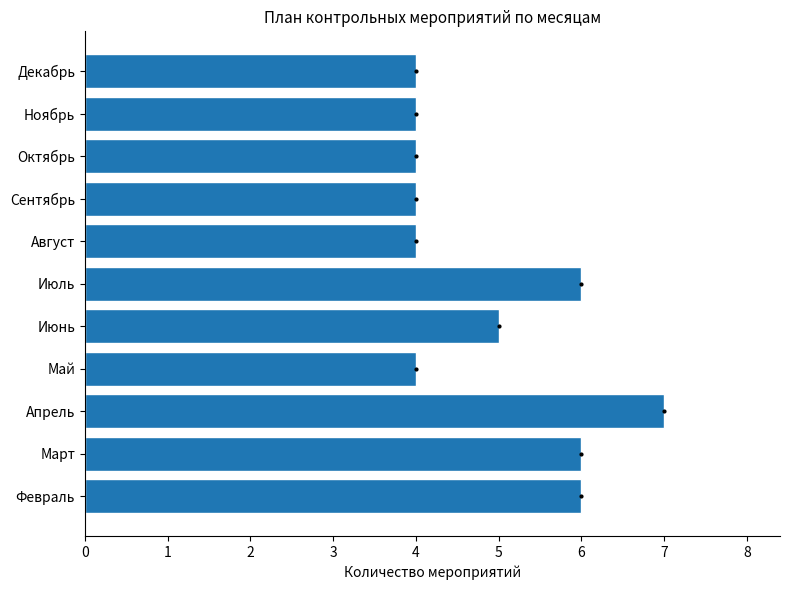

How many bars are there in total?

11